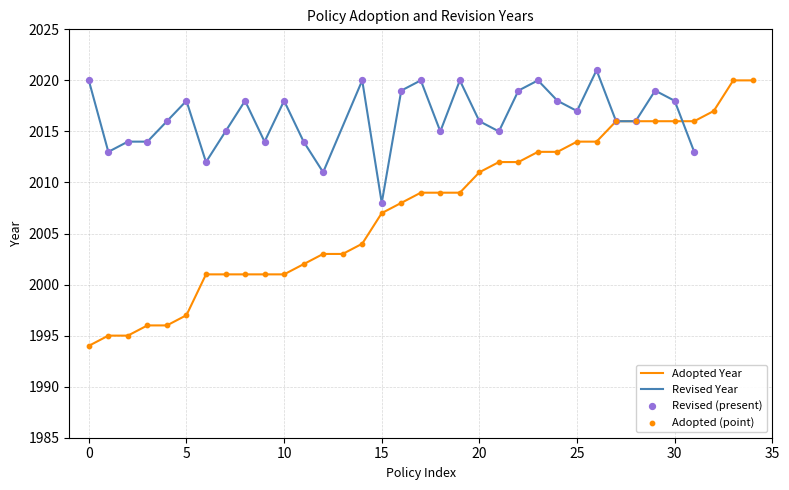

Which has a higher value, 2016 or 2009?

2016